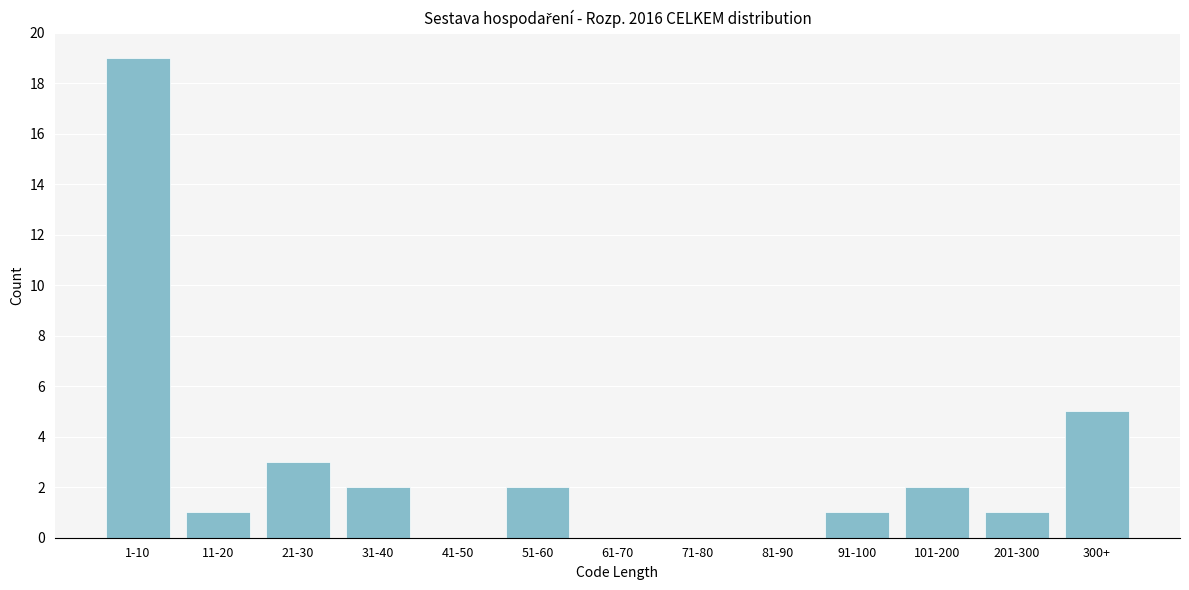

Reading right to left, extract all data points from this chart.

300+=5	201-300=1	101-200=2	91-100=1	81-90=0	71-80=0	61-70=0	51-60=2	41-50=0	31-40=2	21-30=3	11-20=1	1-10=19